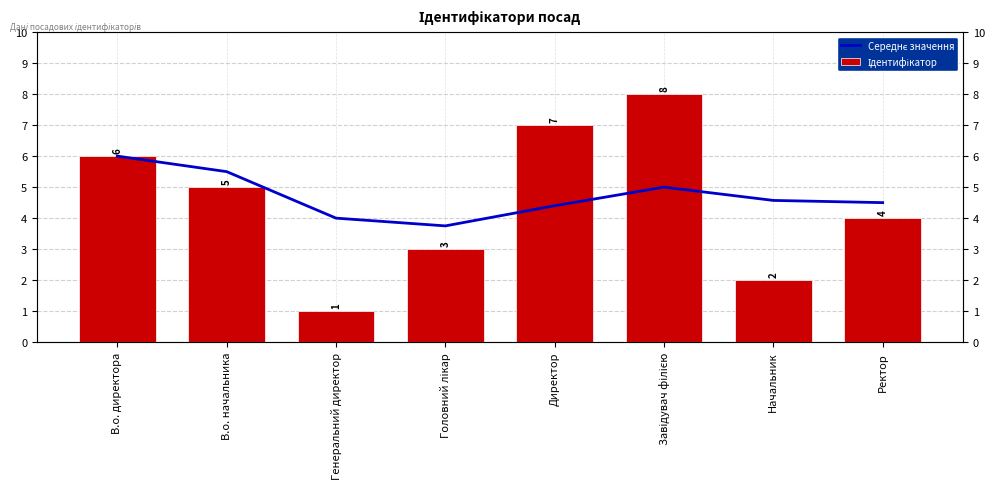

What is the value of the Ідентифікатор bar at the 8th from the left?

4.0